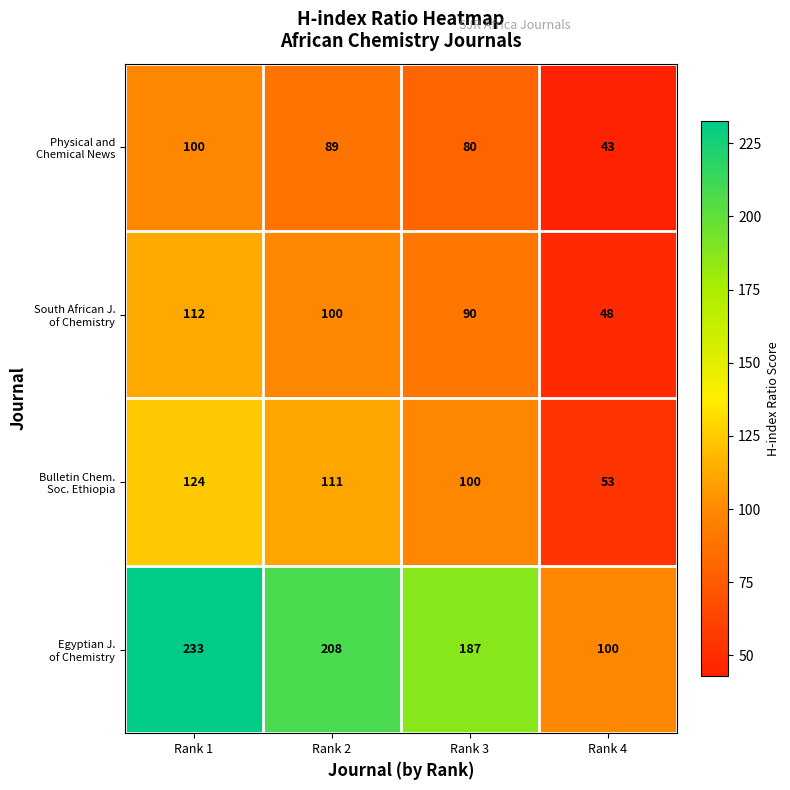

What is the difference between the highest and lowest values at Rank 4?

57